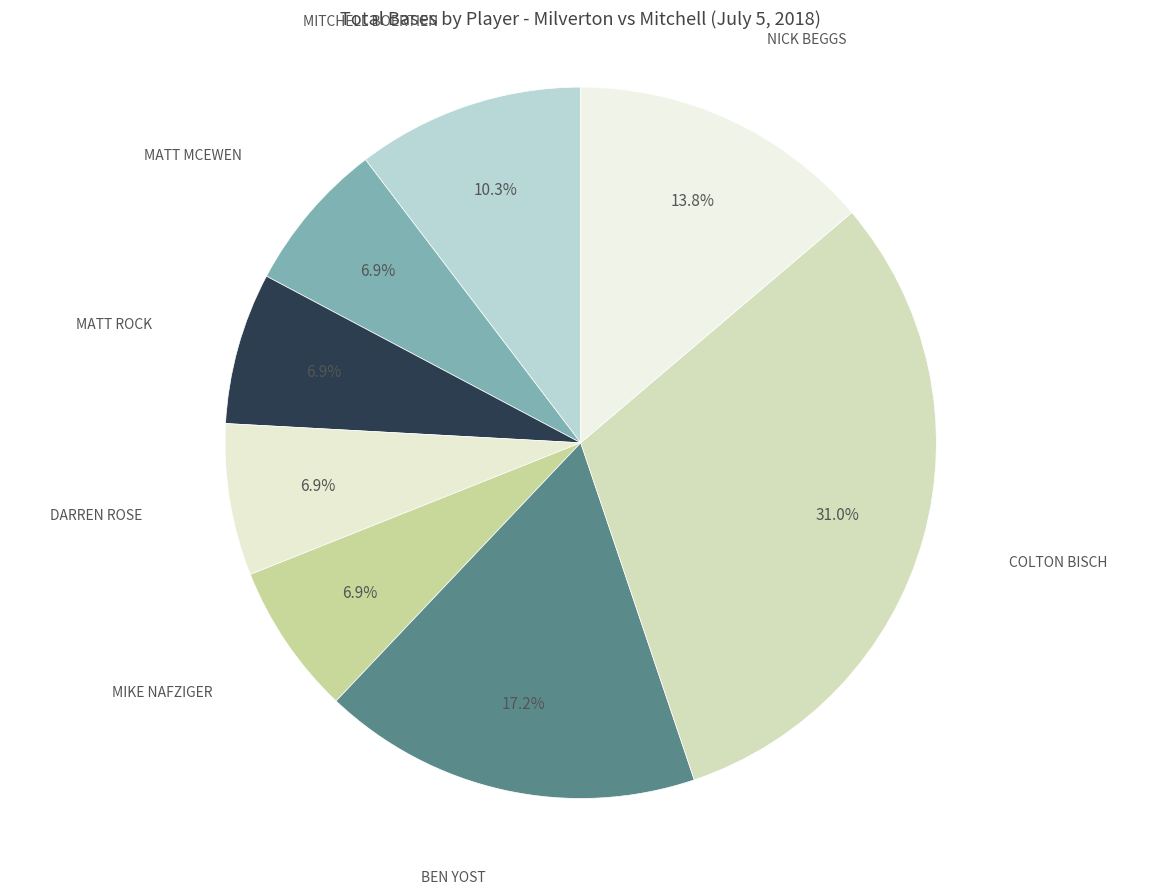

What portion of the pie excludes MATT ROCK?

93.1%